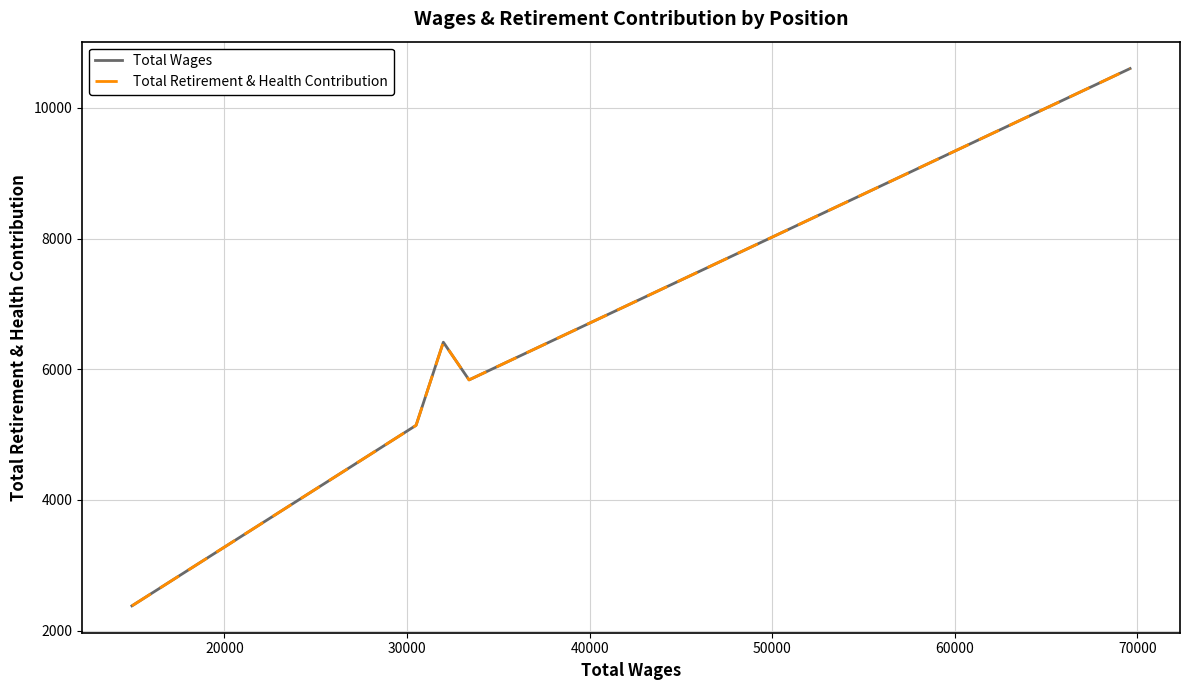

Does the chart display data point markers on the line(s)?

No